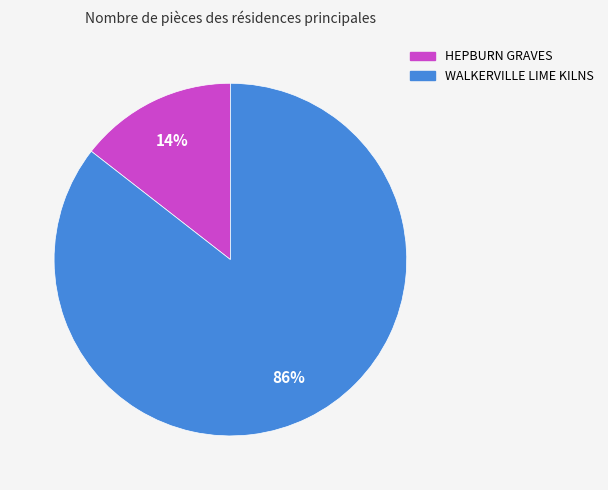

The WALKERVILLE LIME KILNS slice represents 78% of the pie. True or false?

False